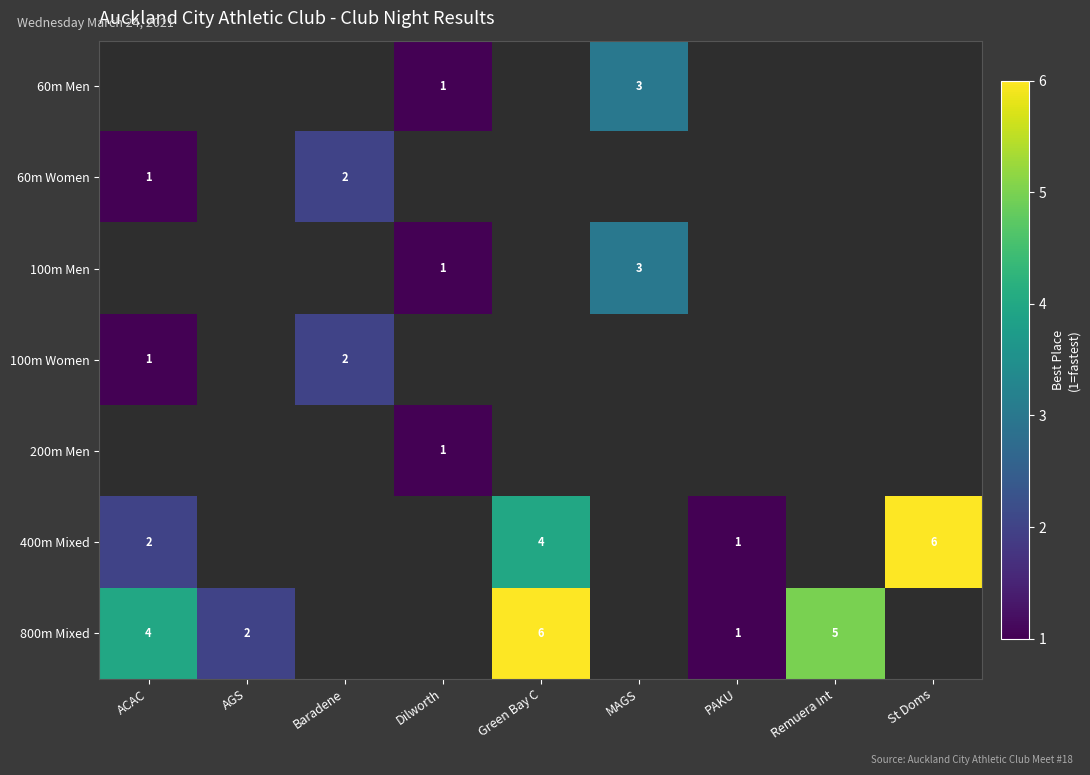

Is it true that 100m Men equals 1 at MAGS?

False